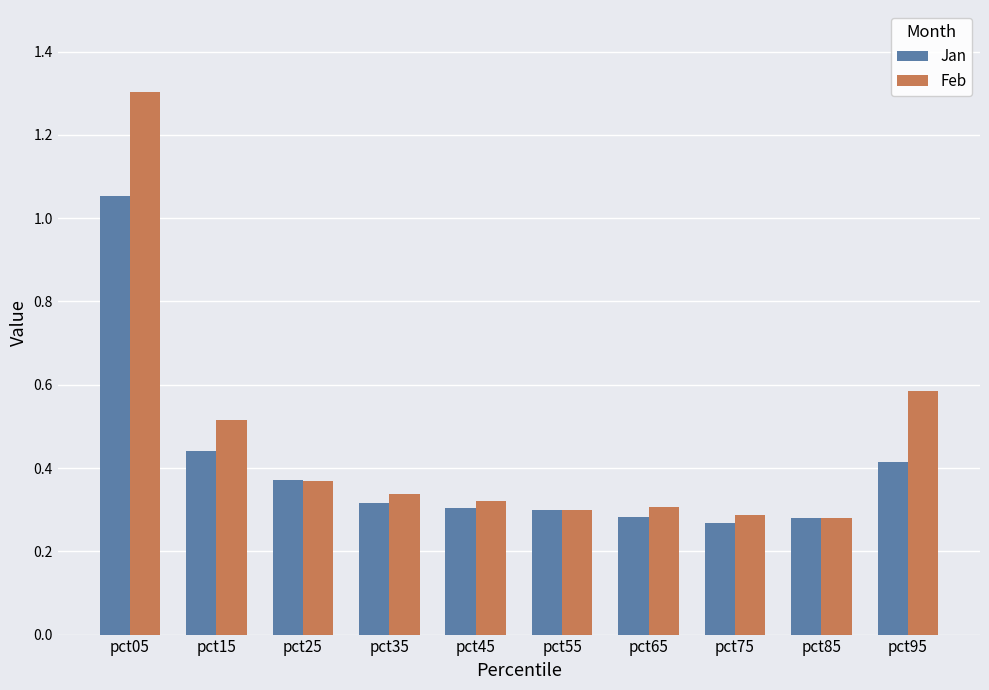

What is the difference between the maximum and minimum values in the Feb series?

1.0